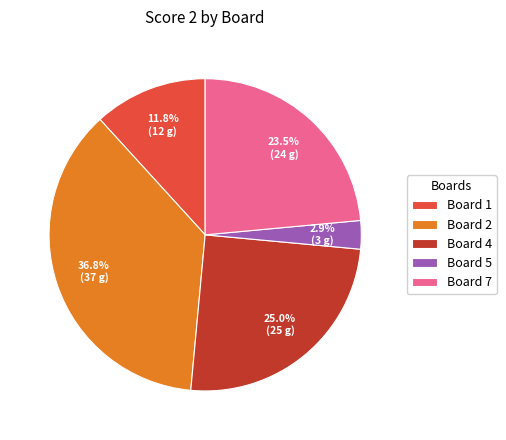

What portion of the pie excludes Board 5?

97.1%